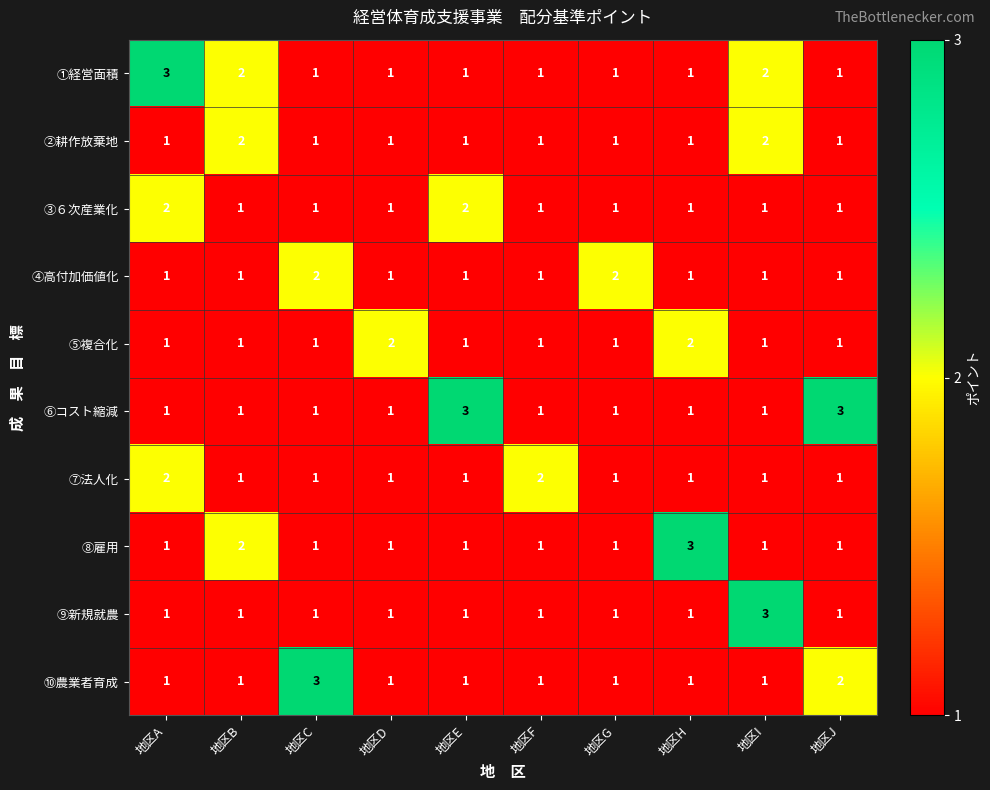

What is the approximate value of ⑨新規就農 at 地区I?

3